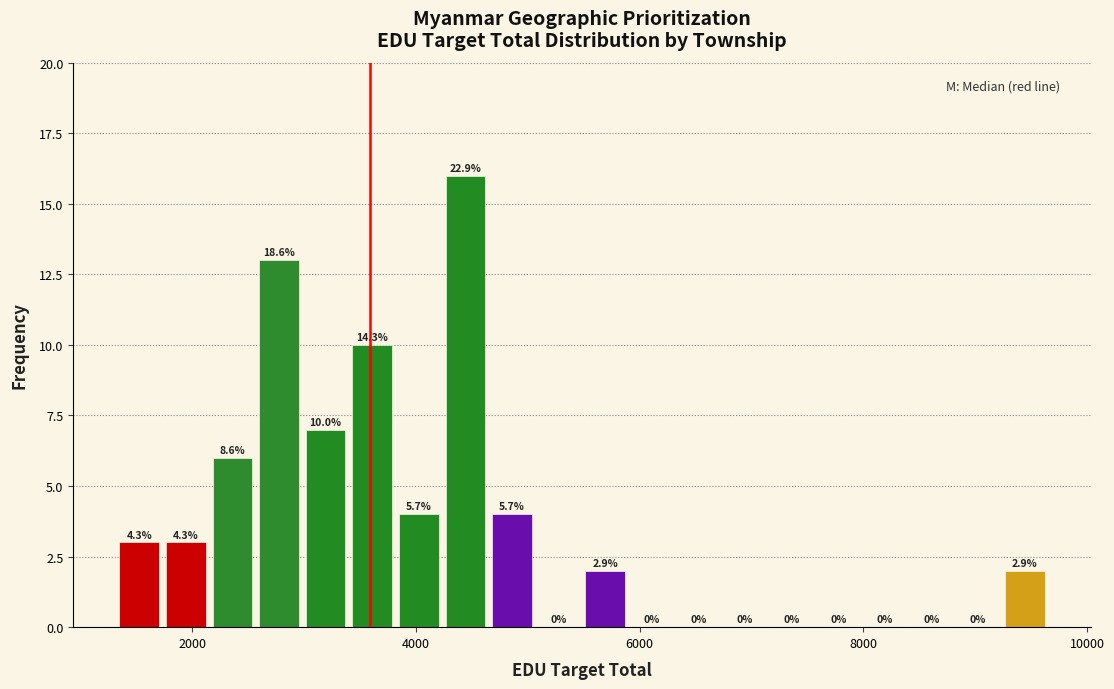

Around what value on the x-axis is the tallest bar? Give the approximate position of its centre, as read against the axis.

4400